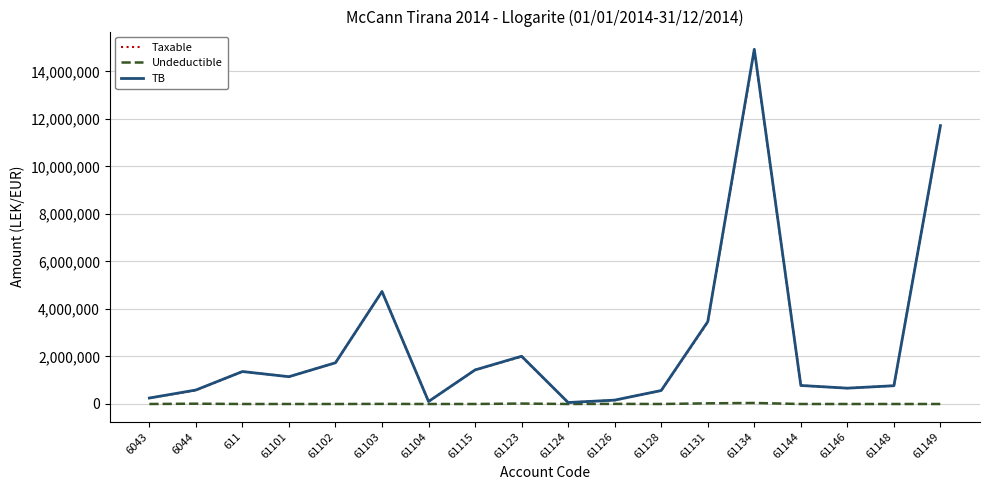

Which series has the largest range (max minus min)?

TB